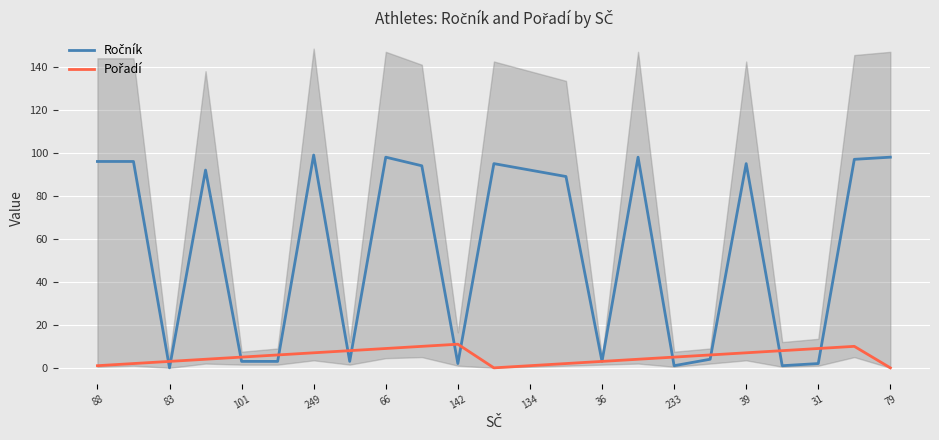

Where is Ročník nearest to the value 49?

13